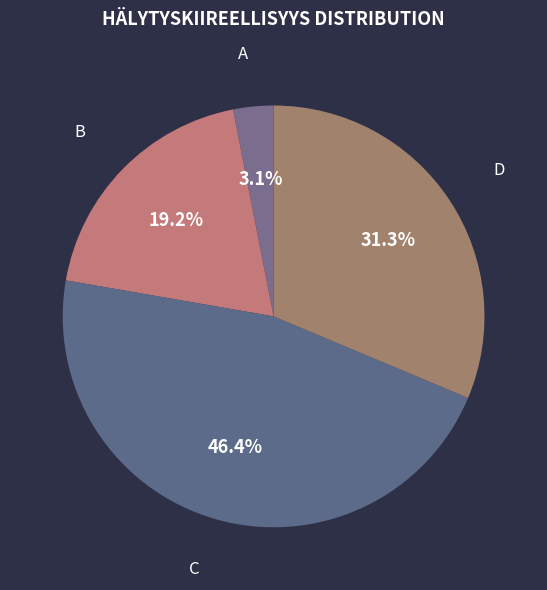

Does C represent more than half of the total?

No